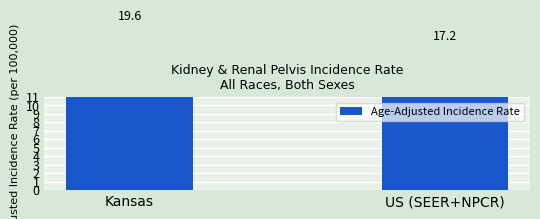

What is the difference between the maximum and minimum values?

2.4